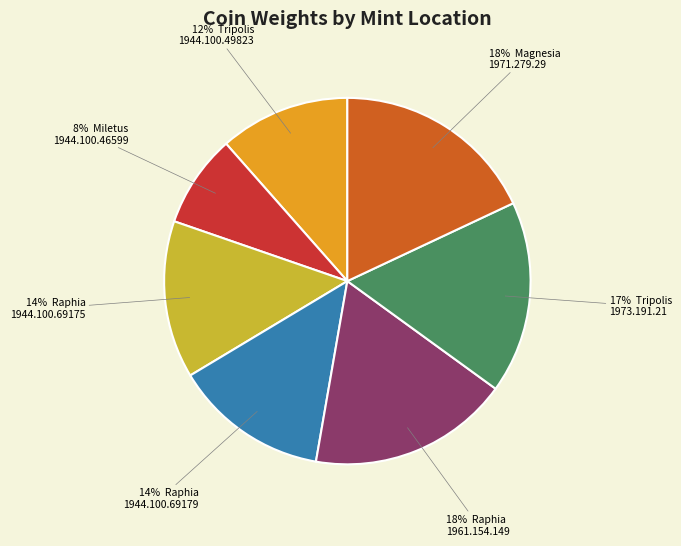

To the nearest percent, what is the average slice percentage?

14%